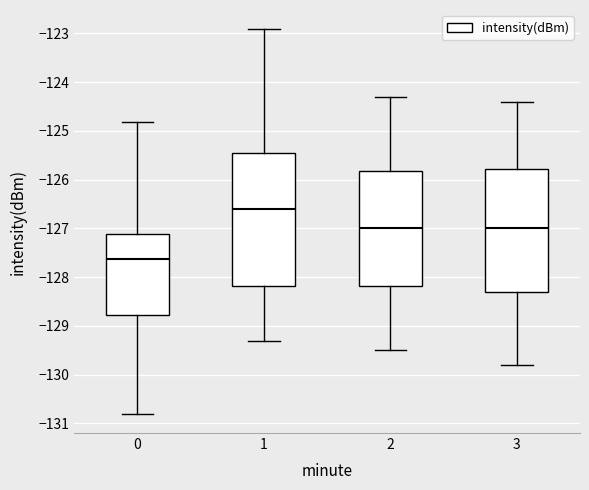

Reading left to right, read every box against the y-axis: the position of its median line, the range the box covers, and the ends of its whiskers. The values are not printed on the chart, so give them approximately, as read against the axis.

0: median -127.6, box -128.8 to -127.1, whiskers -130.8 to -124.8
1: median -126.6, box -128.2 to -125.4, whiskers -129.3 to -122.9
2: median -127.0, box -128.2 to -125.8, whiskers -129.5 to -124.3
3: median -127.0, box -128.3 to -125.8, whiskers -129.8 to -124.4